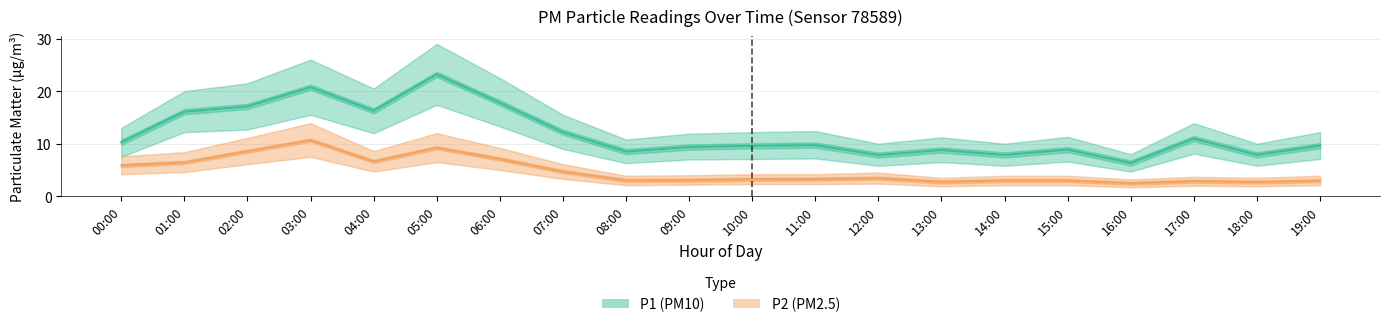

What position from the left is 05:00?

6